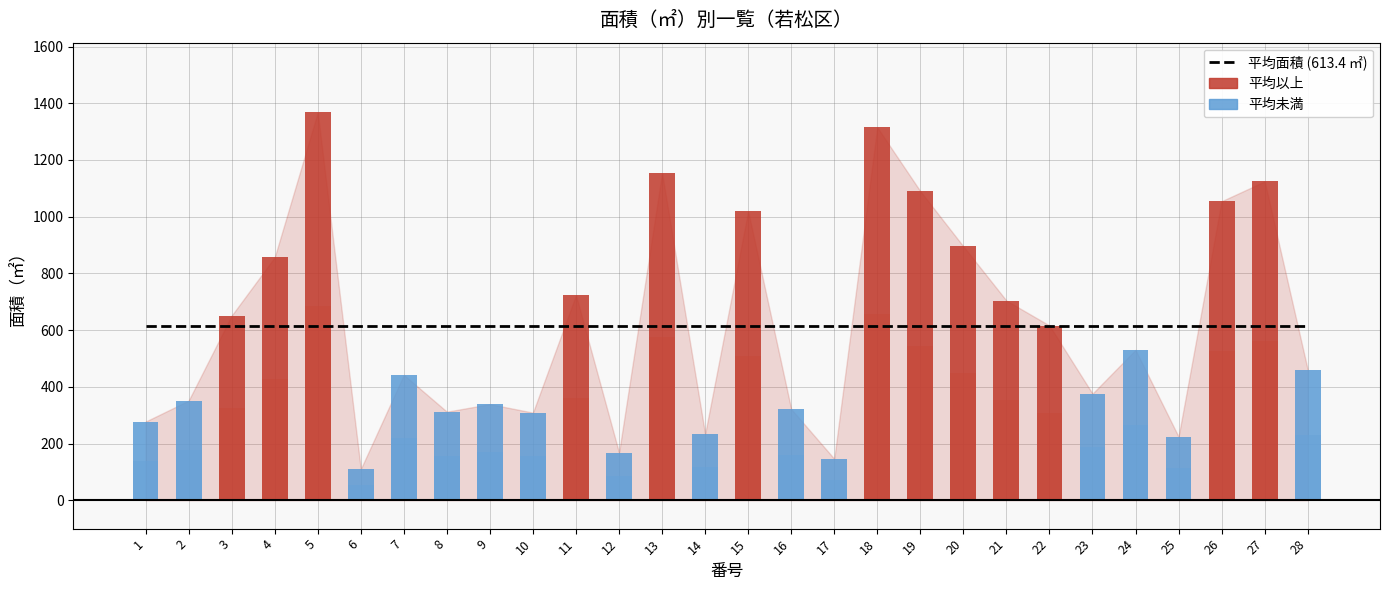

Reading left to right, what are all the values shown in this chart?

1=277.5	2=351.4	3=651.3	4=856.9	5=1367.5	6=110.0	7=442.2	8=312.3	9=339.0	10=309.1	11=723.1	12=168.0	13=1153.2	14=233.7	15=1019.0	16=321.6	17=146.3	18=1315.1	19=1090.0	20=895.5	21=704.2	22=616.3	23=376.0	24=530.4	25=224.3	26=1054.6	27=1124.5	28=461.0